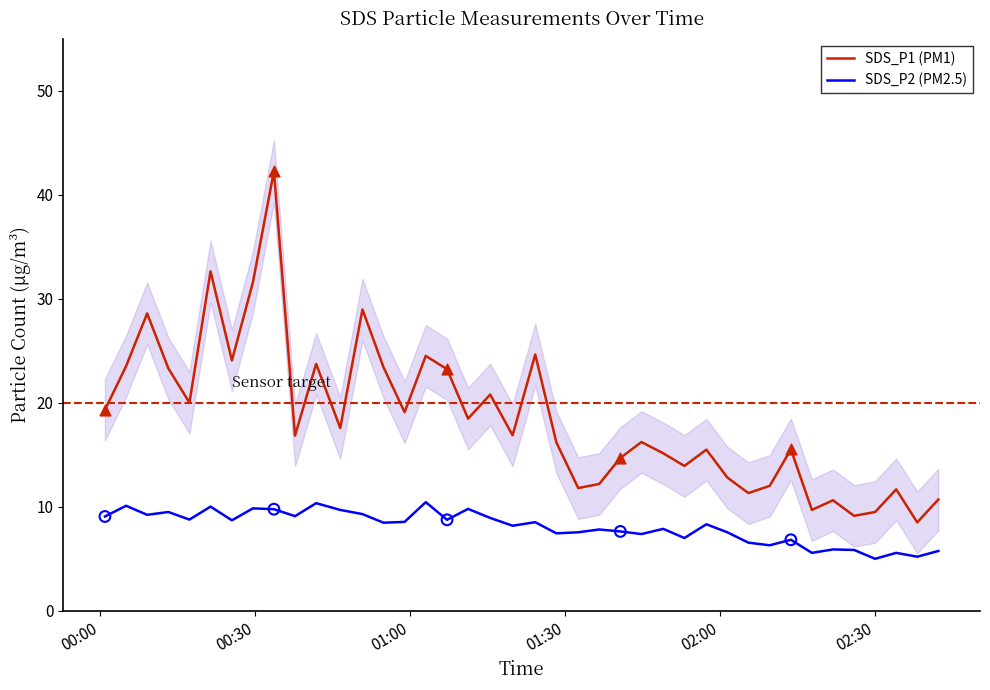

Which series reaches the maximum Y coordinate?

SDS_P1 (PM1)